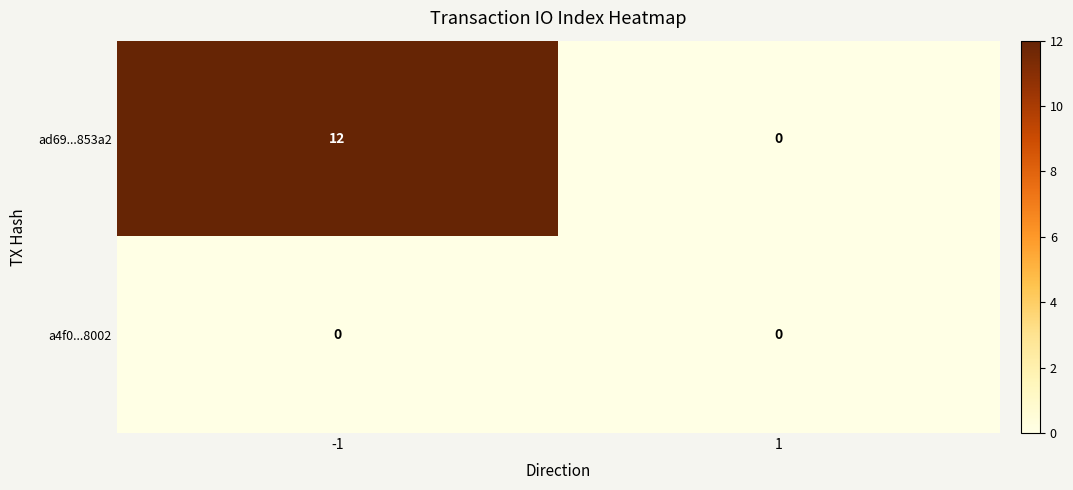

What value does the ad69...853a2 series have at -1, to the nearest 5?

10